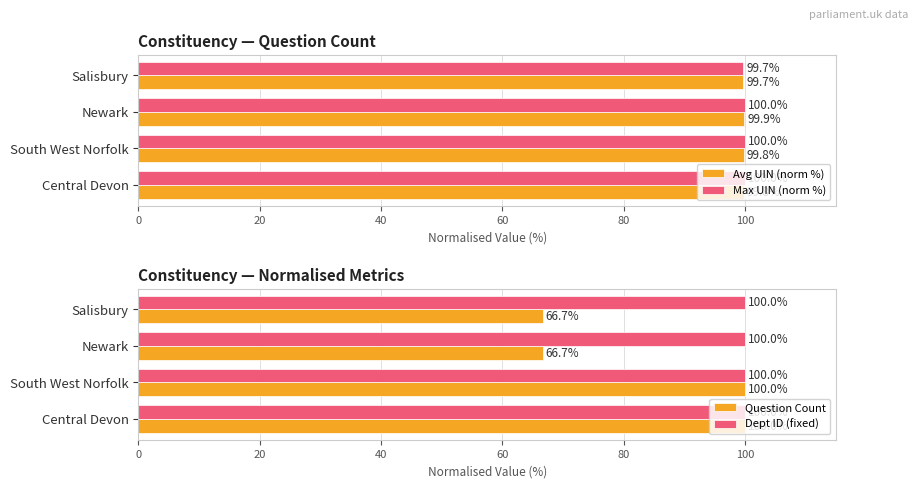

Is the value of Dept ID (fixed) at Central Devon greater than the value of Question Count at Salisbury?

Yes